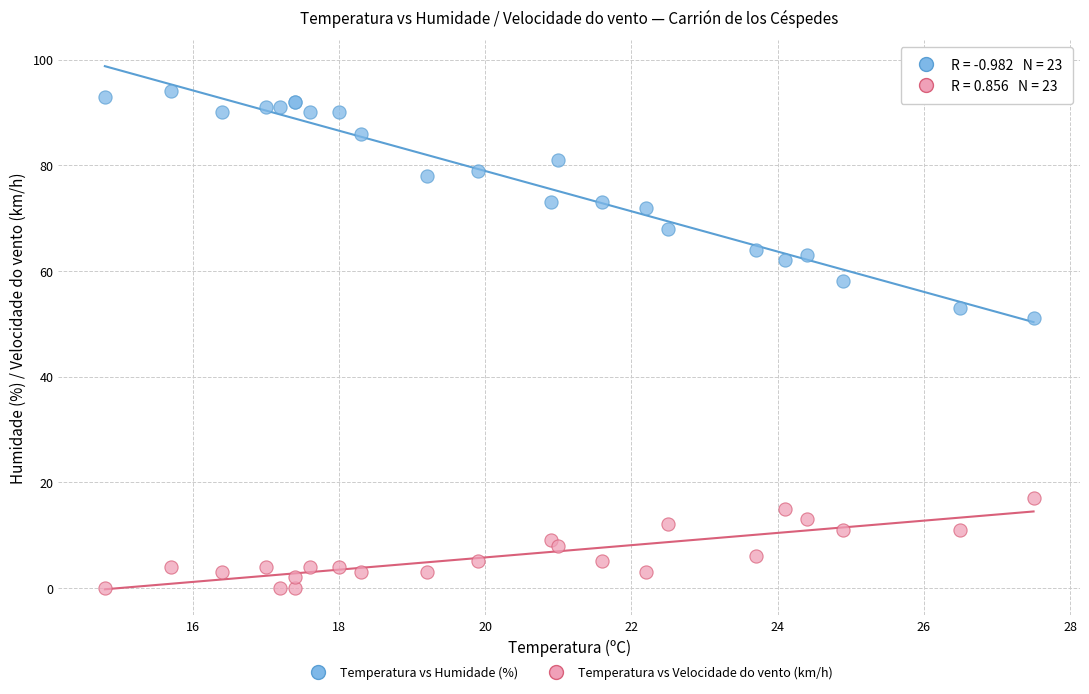

Which series contains the highest Y value?

Temperatura vs Humidade (%)